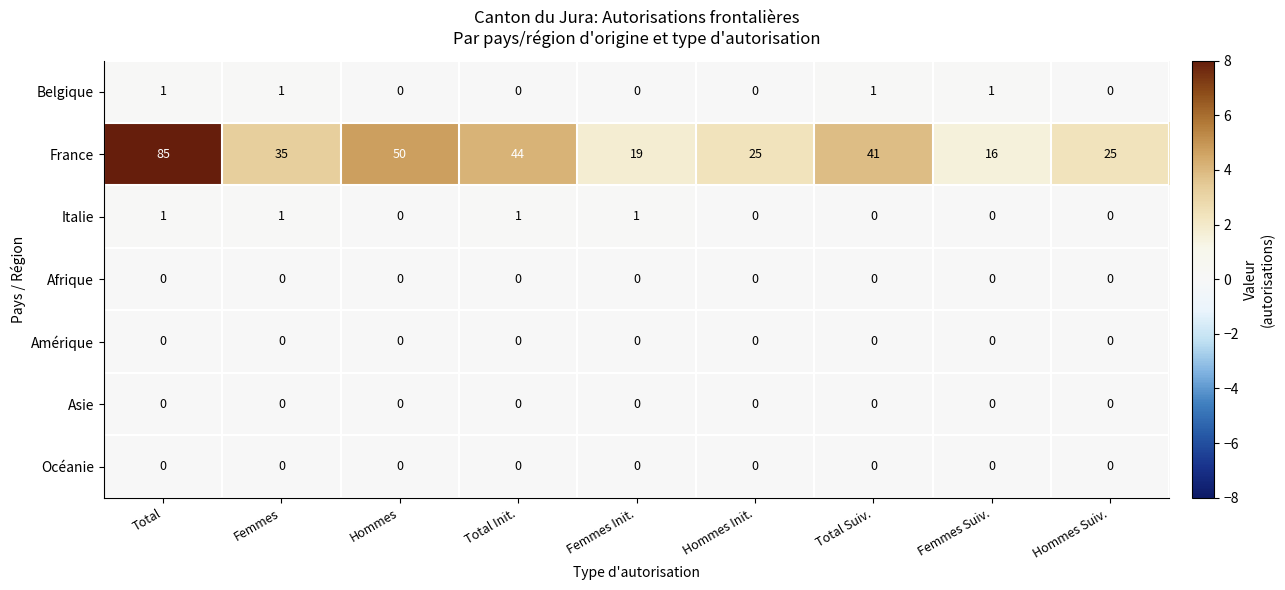

Between Femmes and Hommes Suiv., which series saw the biggest shift?

France